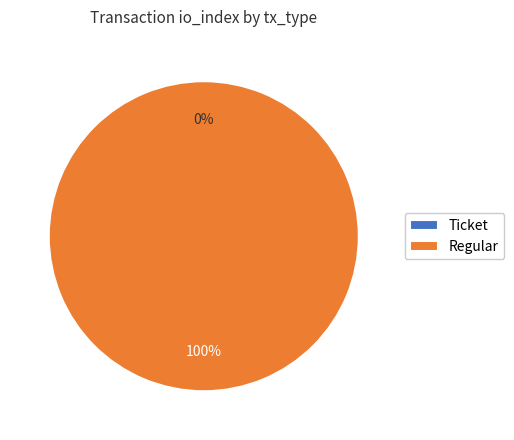

What is the smallest slice in the pie chart?

Ticket